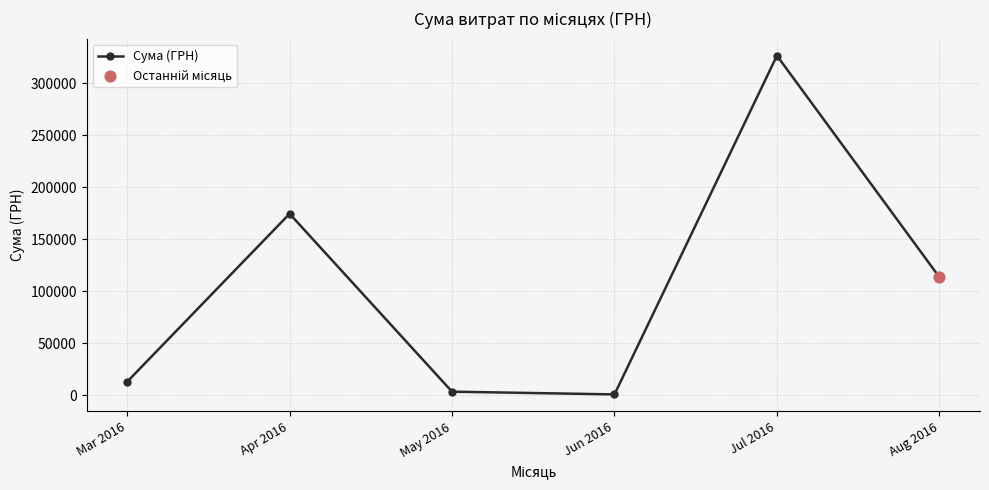

What is the ratio of the value at Aug 2016 to the value at Apr 2016?

0.7